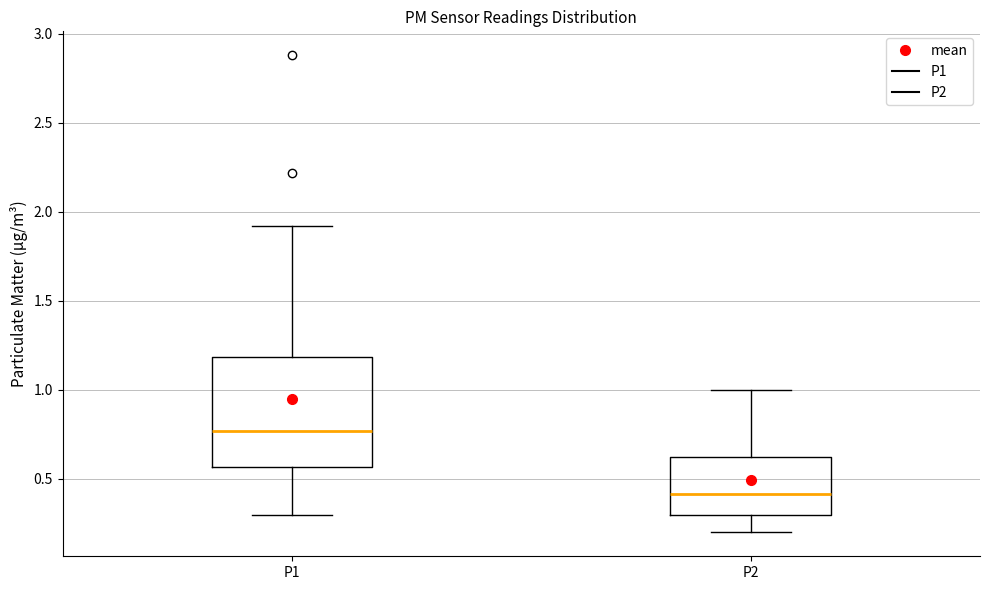

Which box's median line is the highest?

P1